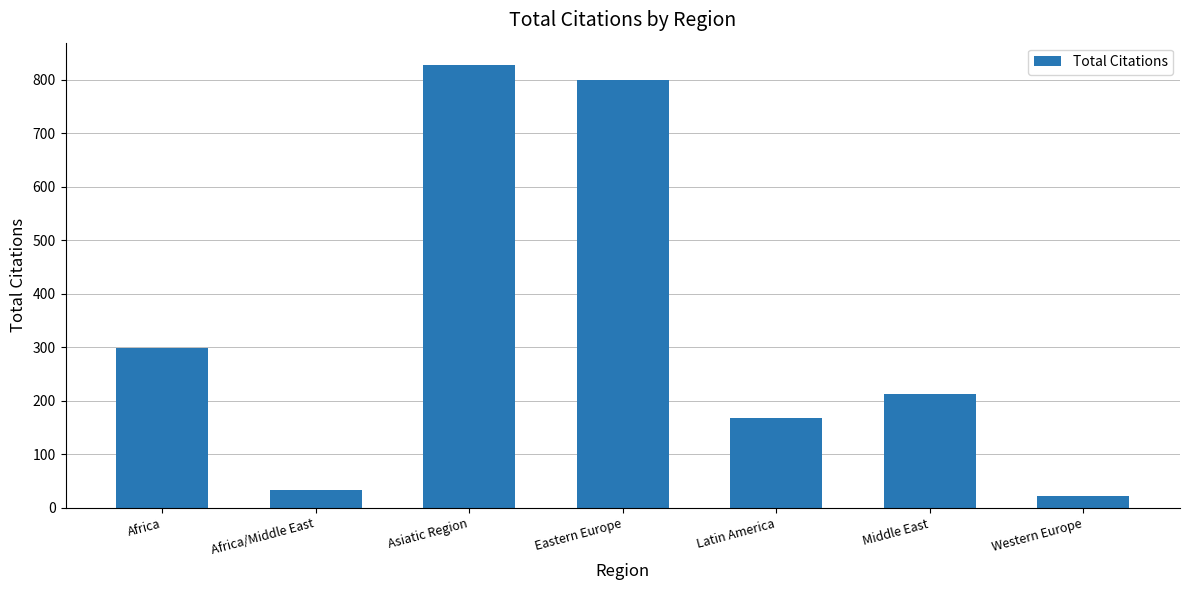

What is the greatest value displayed?

828